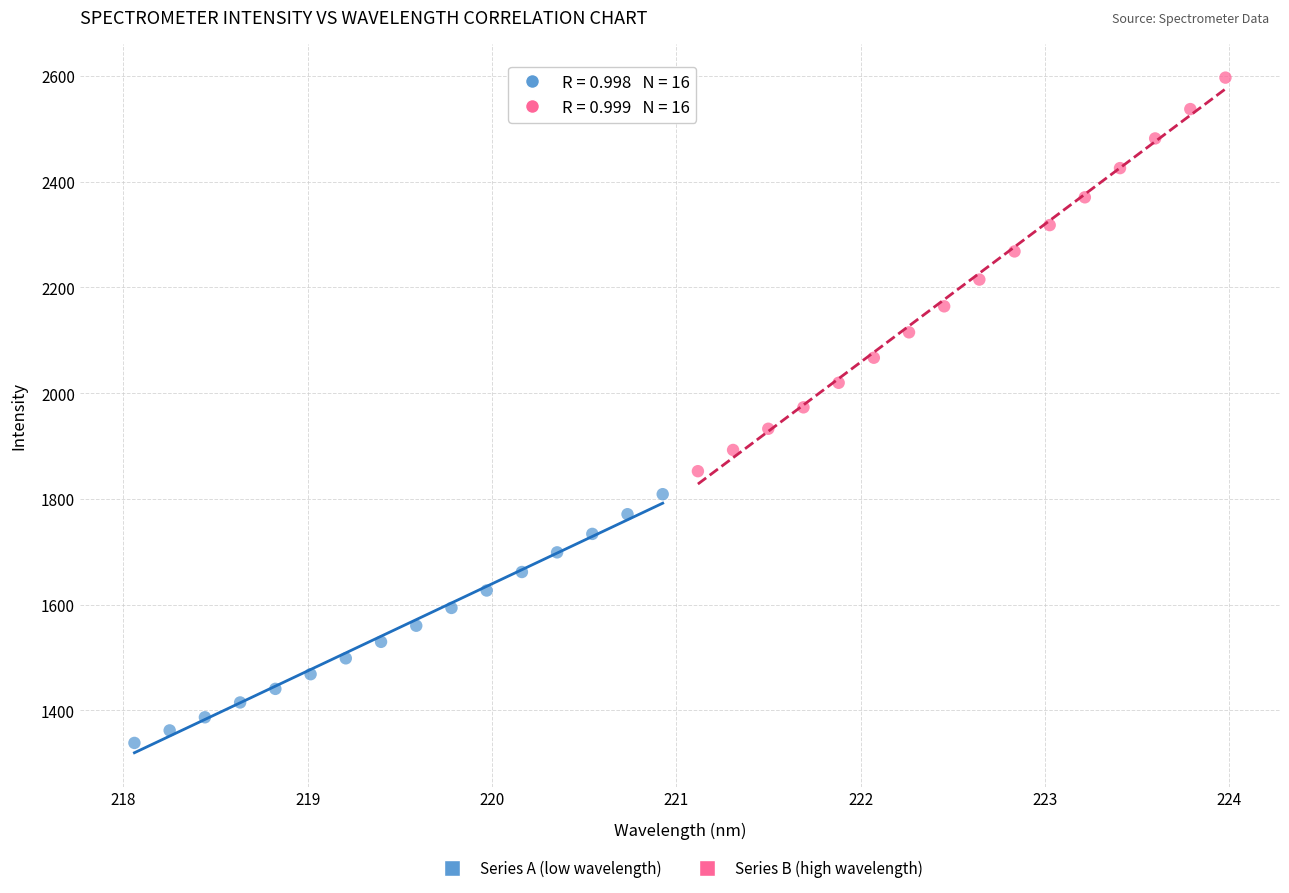

What are all the series names shown in the legend?

Series A (low wavelength), Series B (high wavelength)